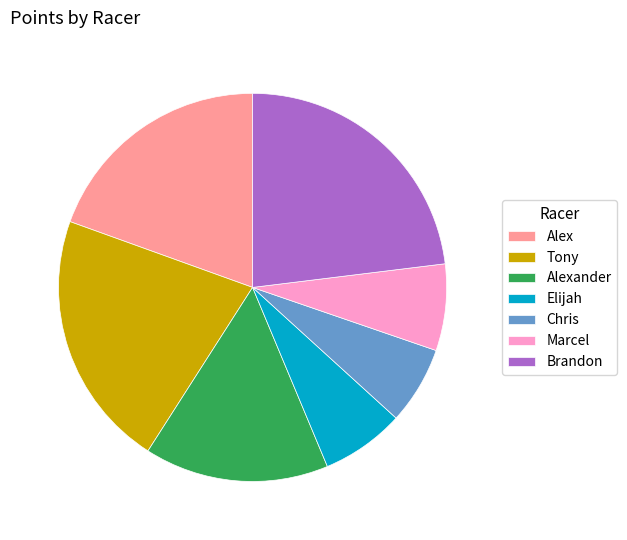

Which category has the biggest portion of the pie?

Brandon